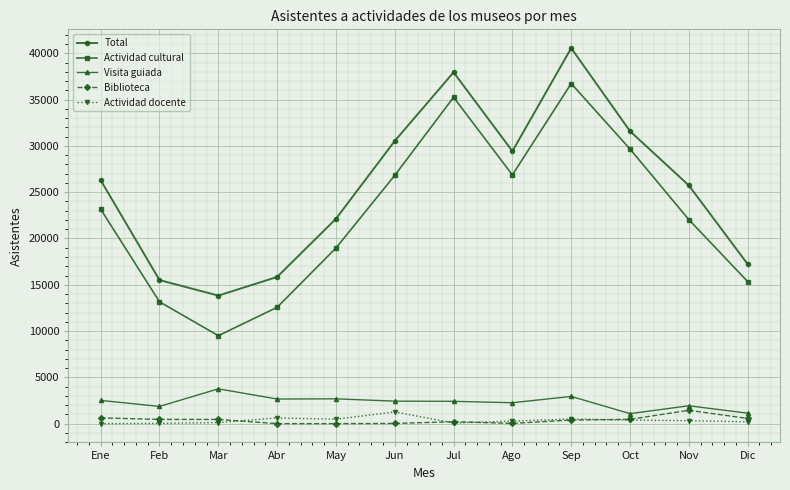

Which series has the largest range (max minus min)?

Actividad cultural